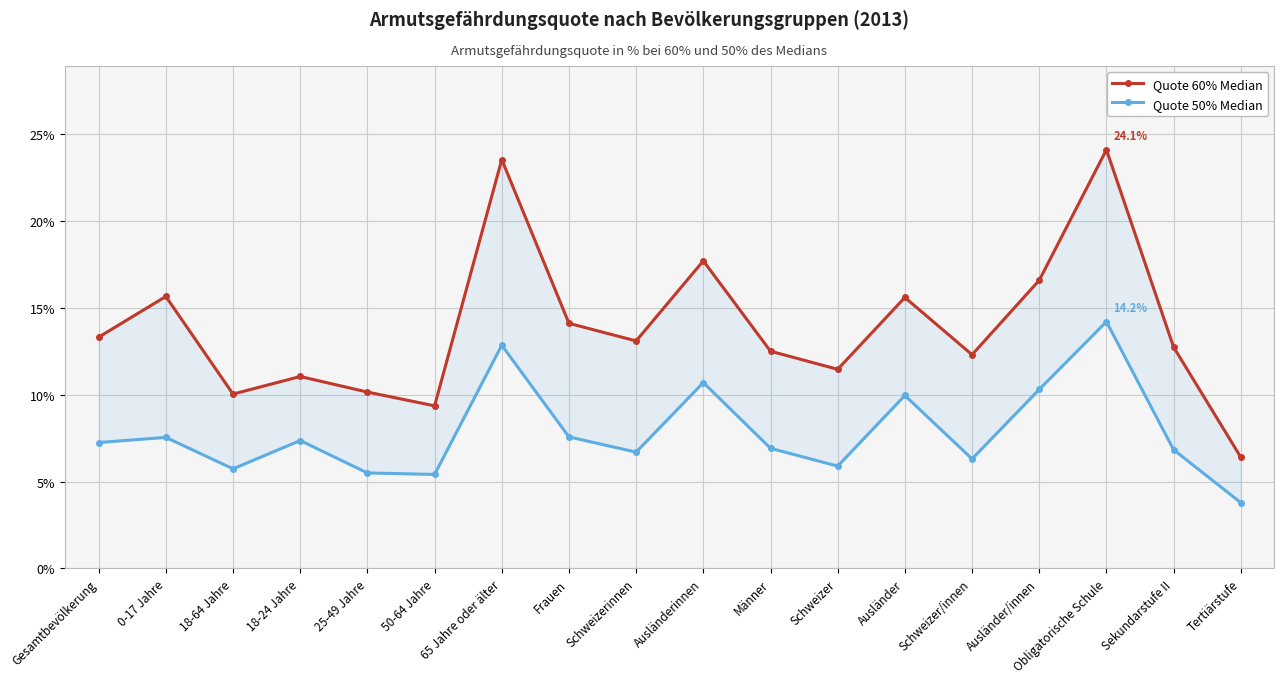

Reading left to right, extract all data points from this chart.

Quote 60% Median: Gesamtbevölkerung=13.3	0-17 Jahre=15.7	18-64 Jahre=10.0	18-24 Jahre=11.0	25-49 Jahre=10.2	50-64 Jahre=9.4	65 Jahre oder älter=23.5	Frauen=14.1	Schweizerinnen=13.1	Ausländerinnen=17.7	Männer=12.5	Schweizer=11.5	Ausländer=15.6	Schweizer/innen=12.3	Ausländer/innen=16.6	Obligatorische Schule=24.1	Sekundarstufe II=12.7	Tertiärstufe=6.4
Quote 50% Median: Gesamtbevölkerung=7.2	0-17 Jahre=7.5	18-64 Jahre=5.7	18-24 Jahre=7.4	25-49 Jahre=5.5	50-64 Jahre=5.4	65 Jahre oder älter=12.8	Frauen=7.6	Schweizerinnen=6.7	Ausländerinnen=10.7	Männer=6.9	Schweizer=5.9	Ausländer=10.0	Schweizer/innen=6.3	Ausländer/innen=10.3	Obligatorische Schule=14.2	Sekundarstufe II=6.8	Tertiärstufe=3.8